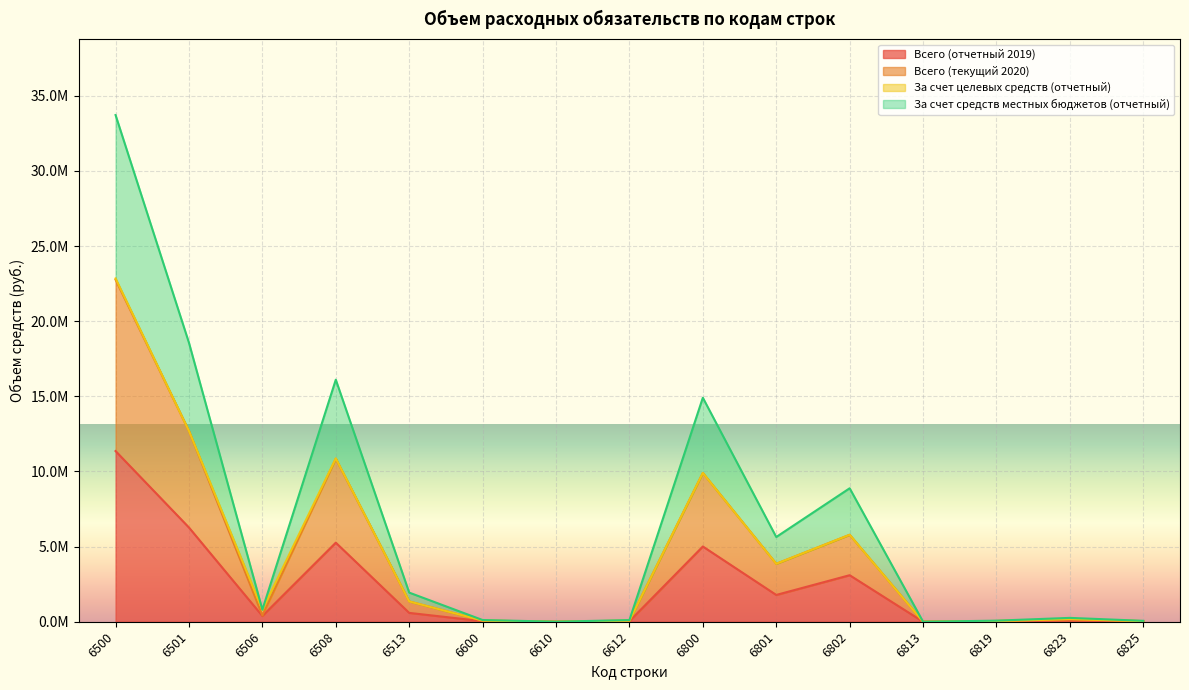

Does the chart display data point markers on the line(s)?

No